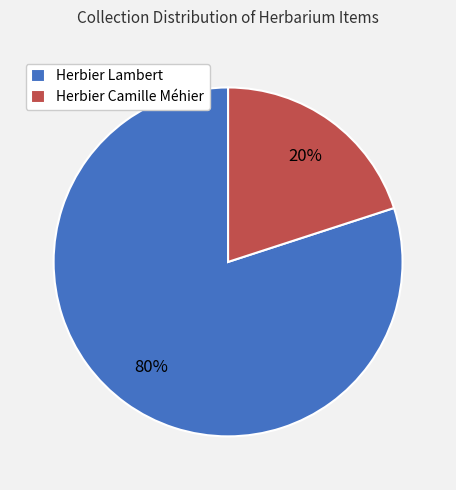

What is the smallest slice in the pie chart?

Herbier Camille Méhier